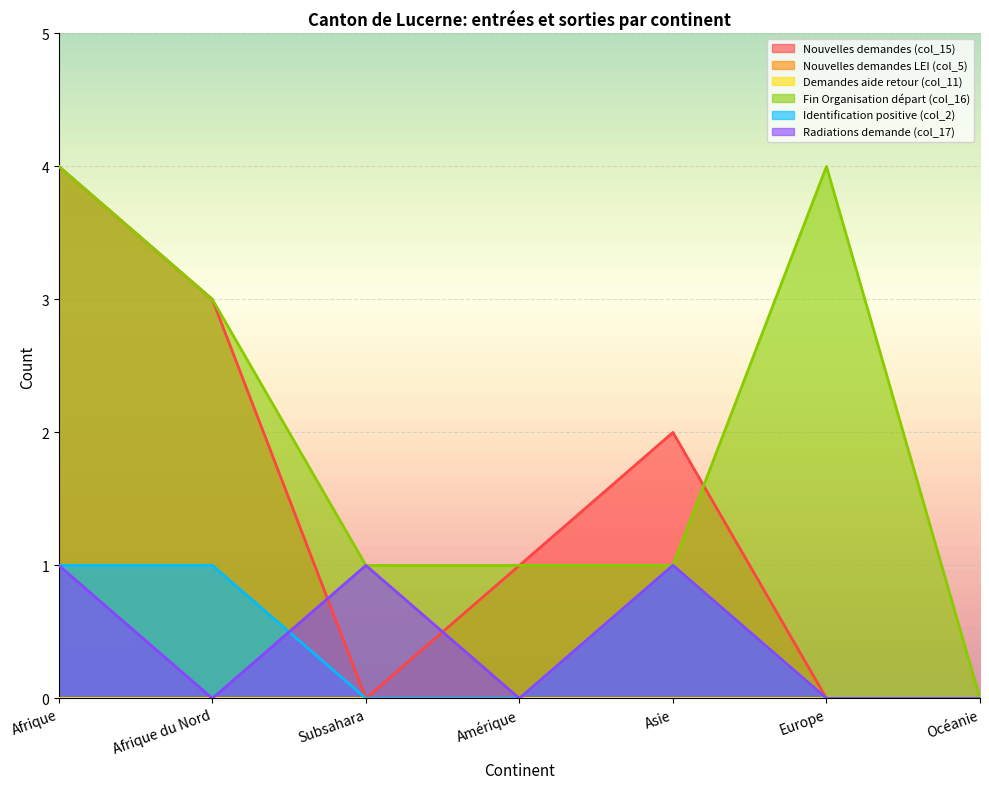

List the labels in order of Fin Organisation départ (col_16) value, smallest first.

Océanie, Subsahara, Amérique, Asie, Afrique du Nord, Afrique, Europe